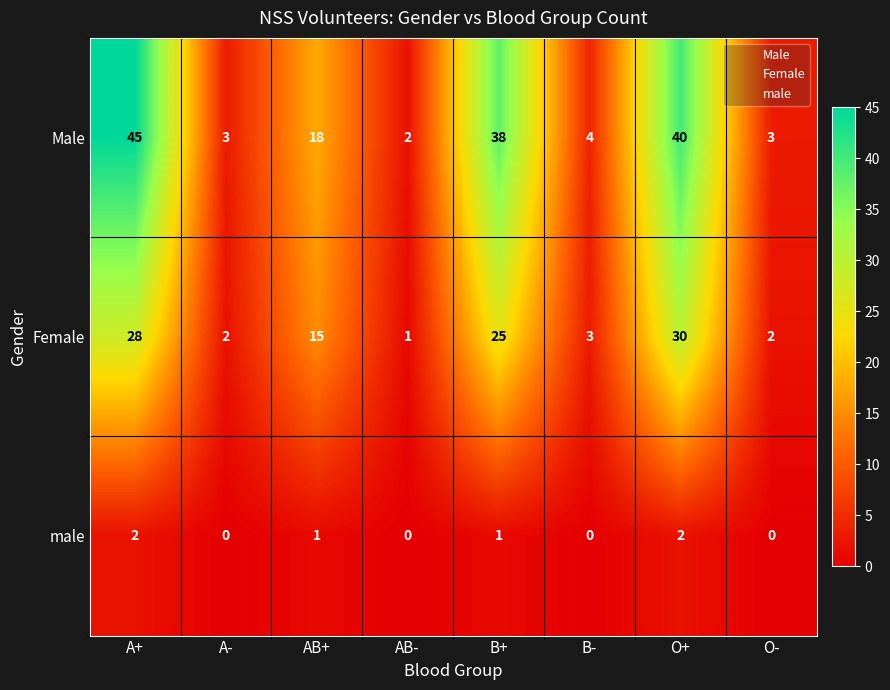

Reading right to left, transcribe all the data shown in this chart.

Male: 3	40	4	38	2	18	3	45
Female: 2	30	3	25	1	15	2	28
male: 0	2	0	1	0	1	0	2